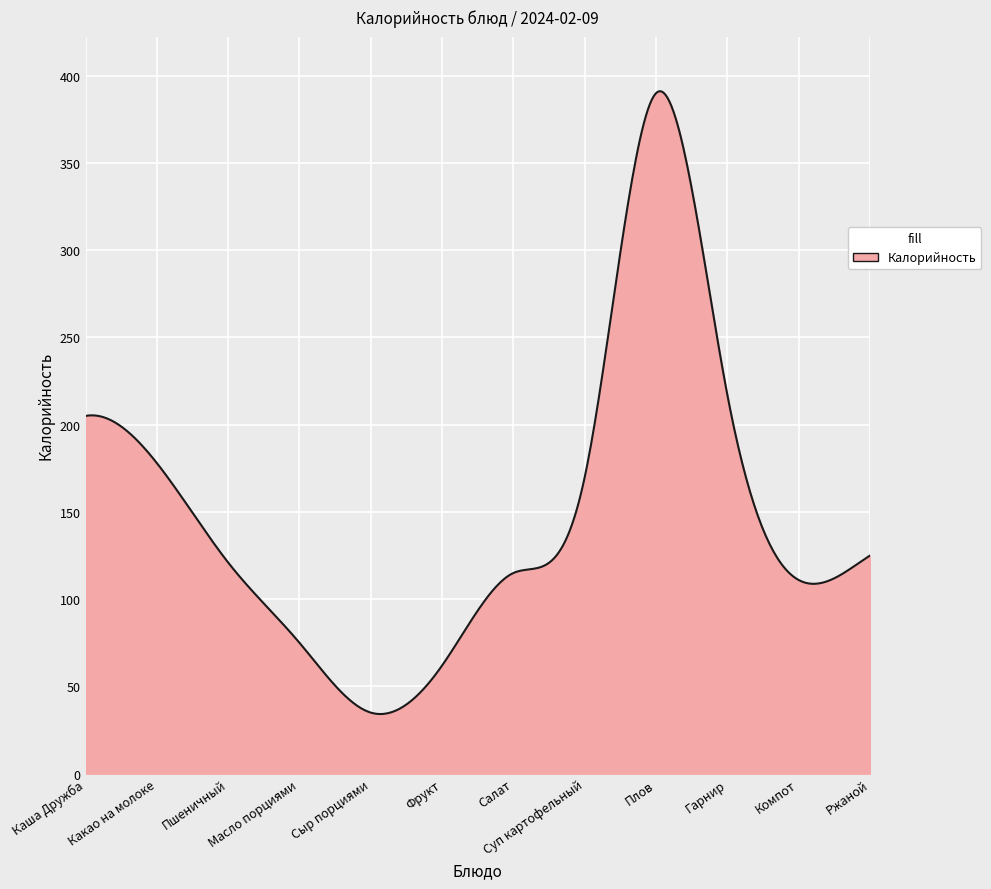

How many lines are shown in the chart?

1